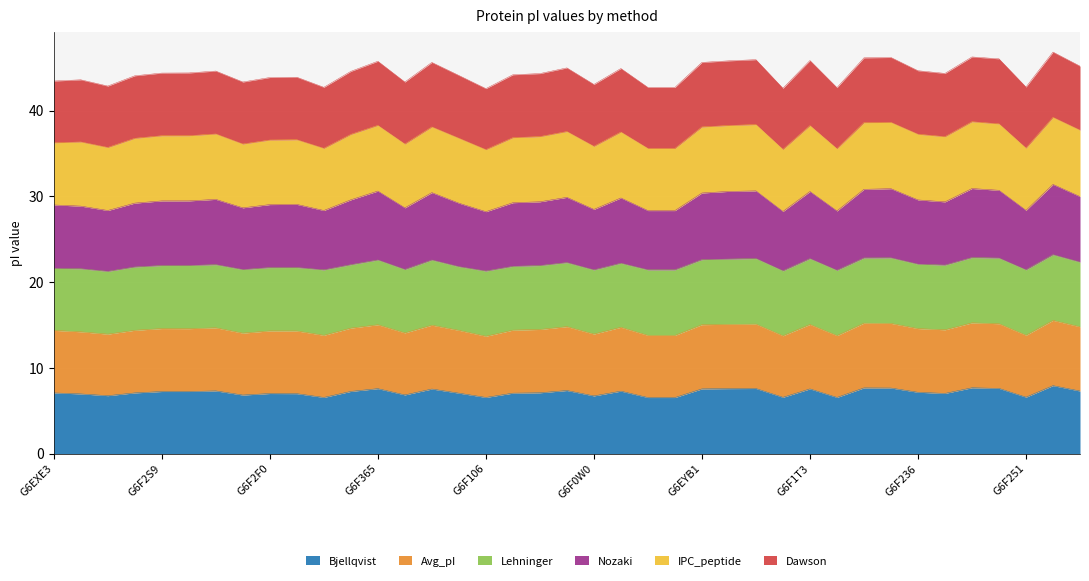

What are all the series names shown in the legend?

Bjellqvist, Avg_pI, Lehninger, Nozaki, IPC_peptide, Dawson